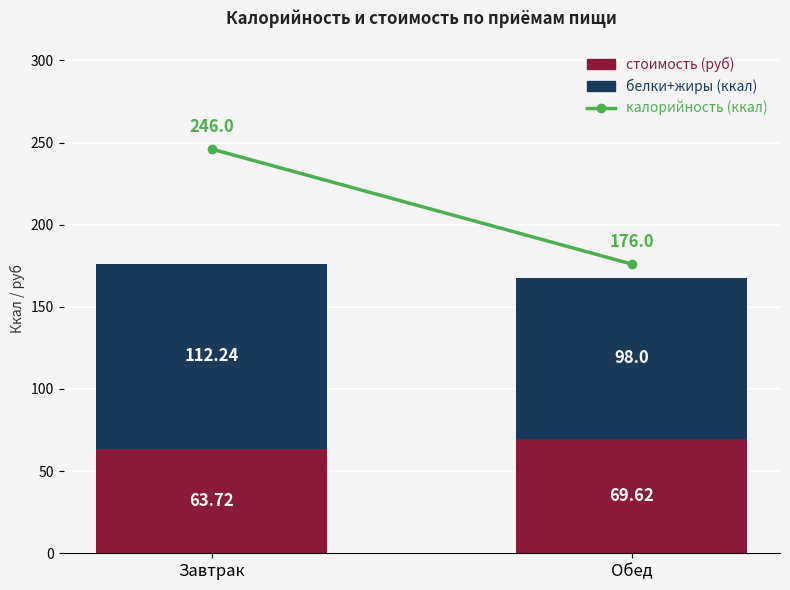

How many bars are there in total?

2